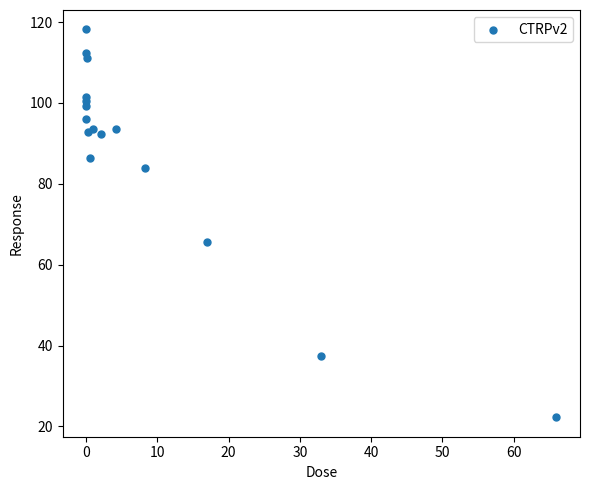

What Y value in the scatter plot is closest to 70?

65.5